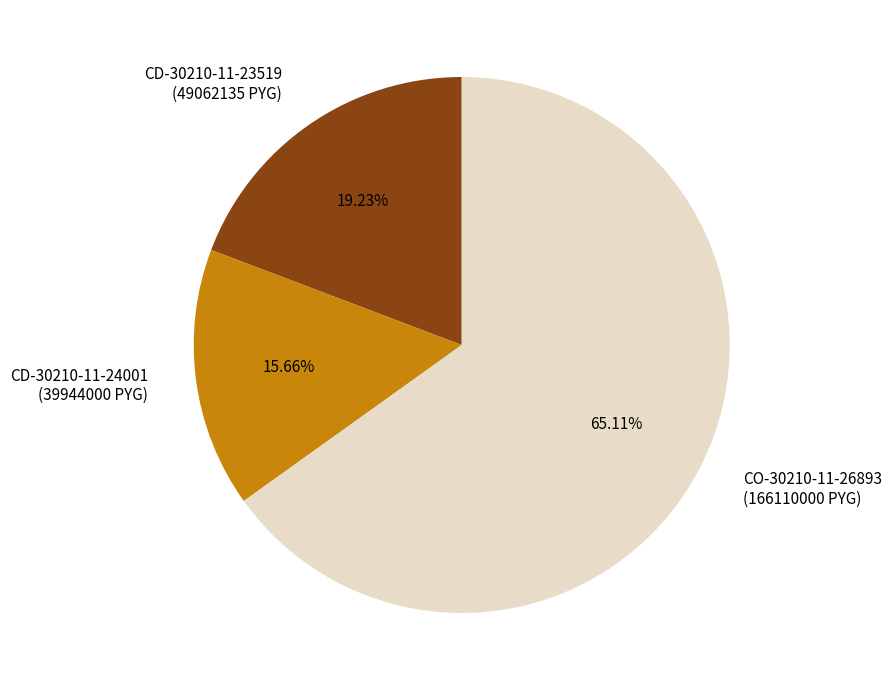

Which category has the biggest portion of the pie?

CO-30210-11-26893 (166110000 PYG)